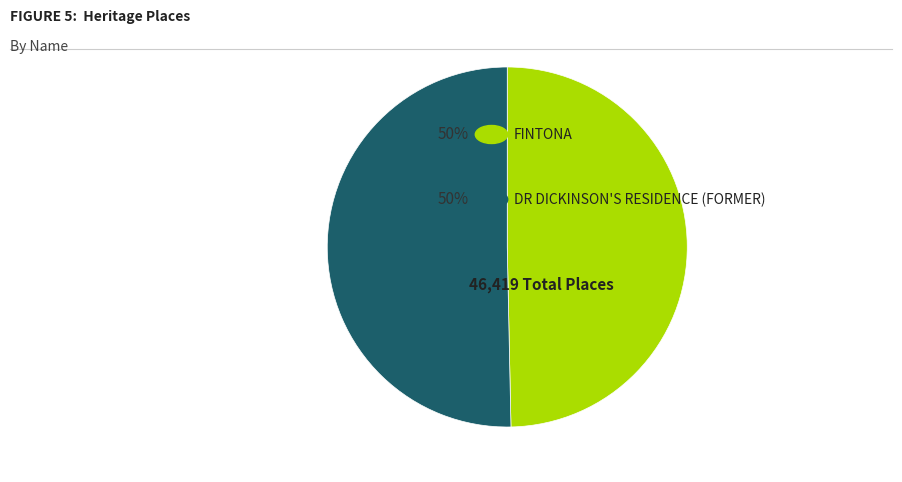

Is there a majority slice in this chart?

Yes